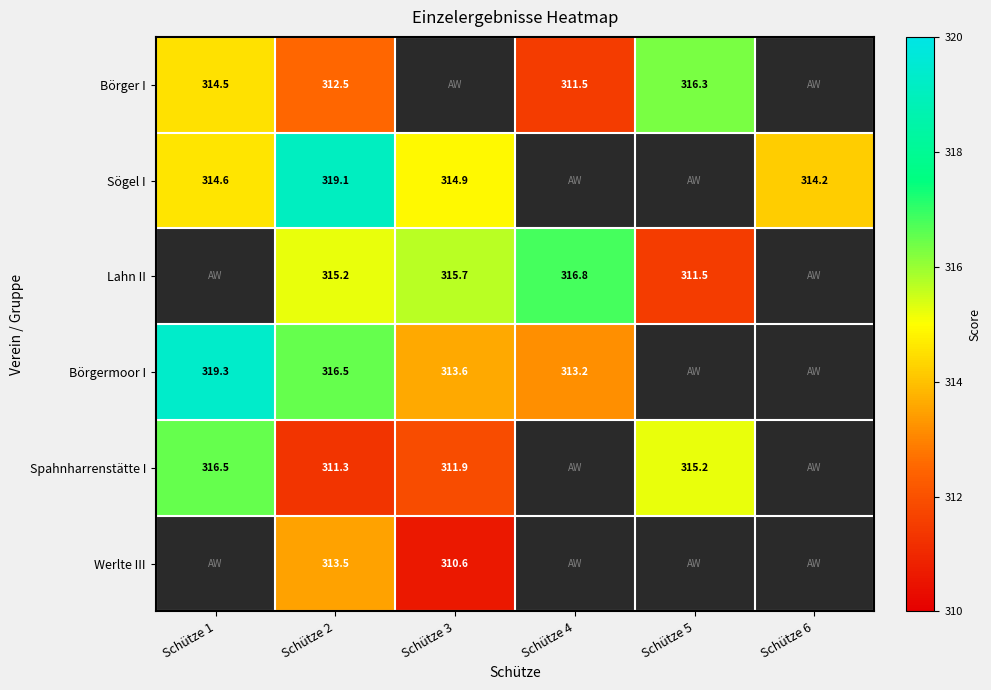

The value of Spahnharrenstätte I at Schütze 1 is 502.7. True or false?

False